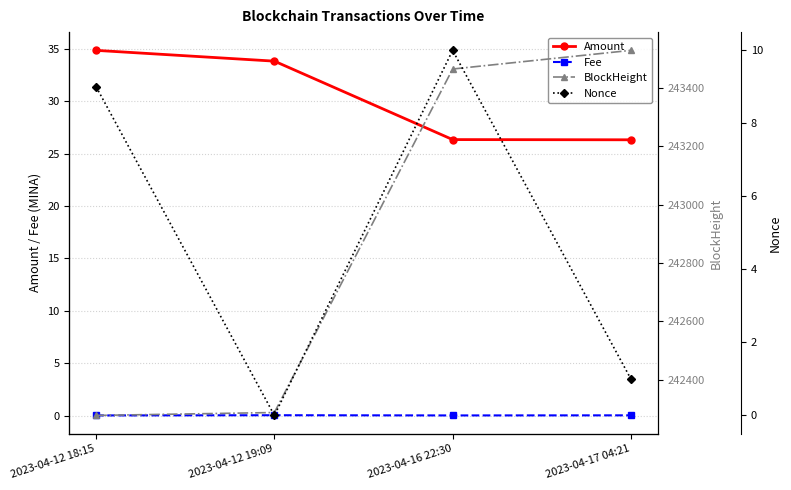

What position from the right is 2023-04-12 19:09?

3